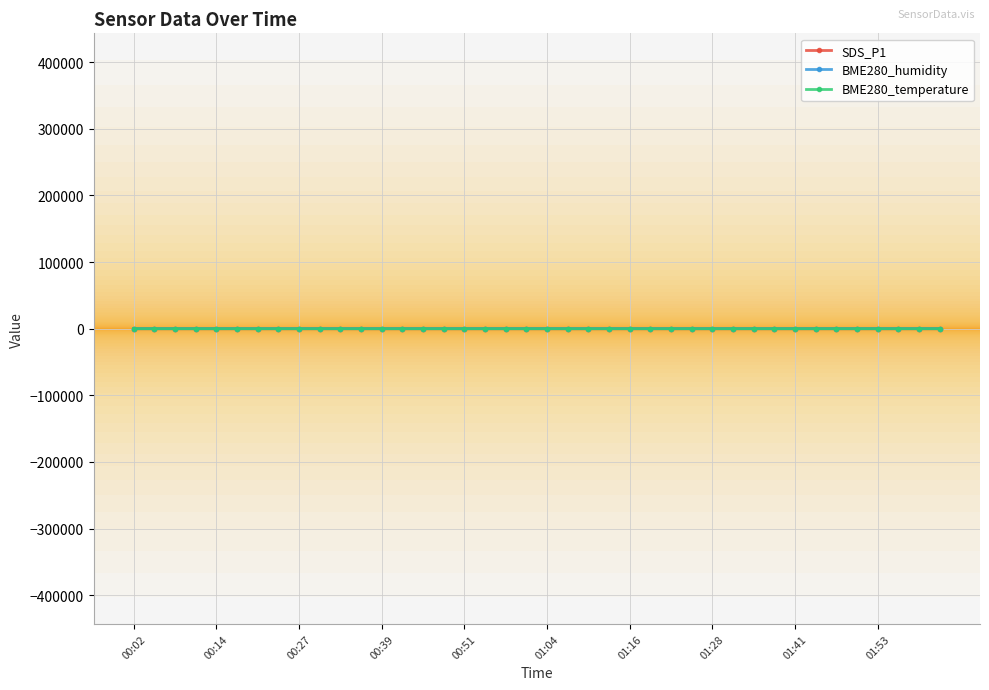

Which series has the widest spread of values?

SDS_P1